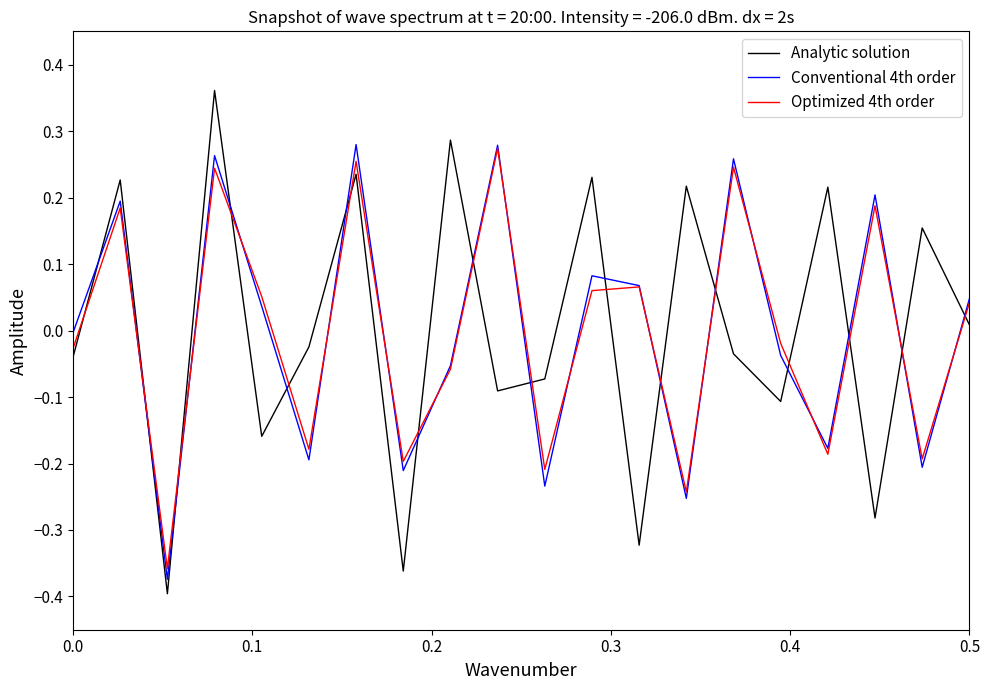

Which series has the largest range (max minus min)?

Analytic solution